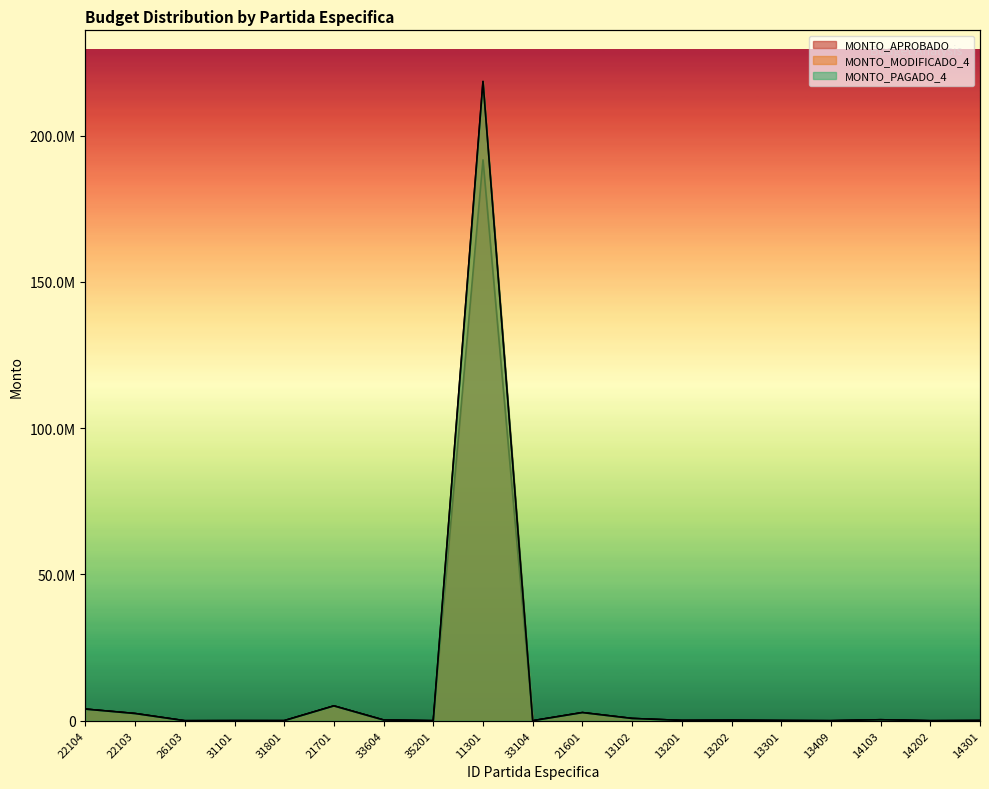

At 33604, list the series in order from largest to smallest.

MONTO_APROBADO, MONTO_MODIFICADO_4, MONTO_PAGADO_4